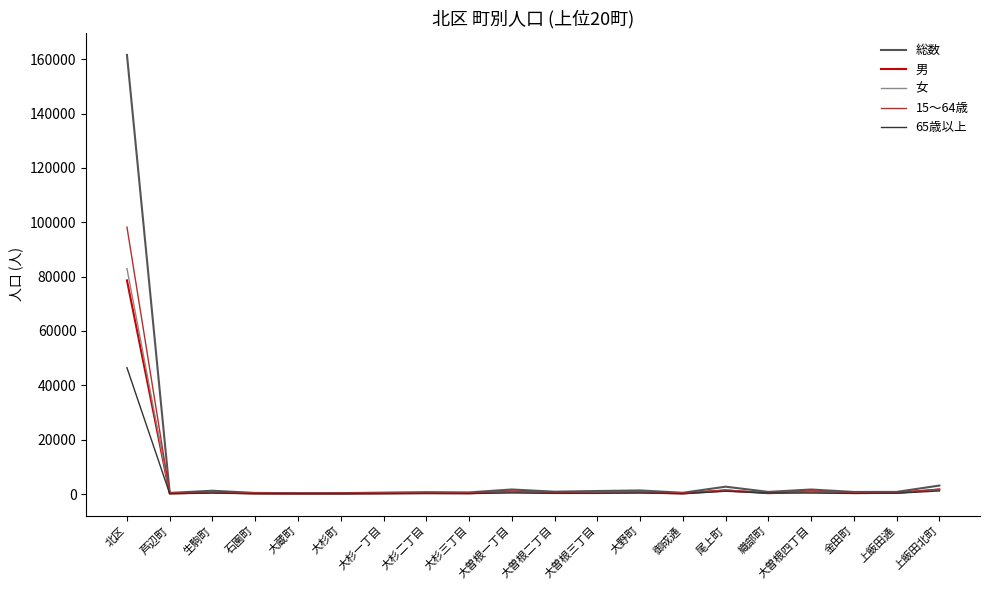

What is the highest value of the 男 series?

78623